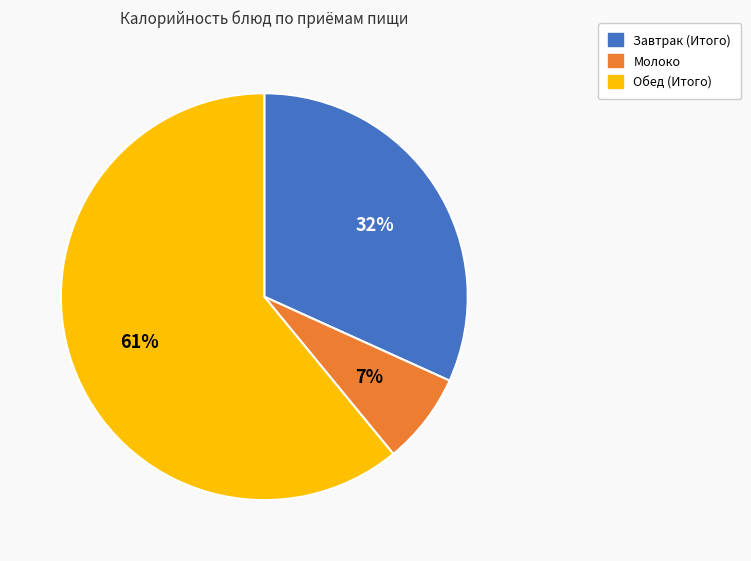

Which category has the biggest portion of the pie?

Обед (Итого)